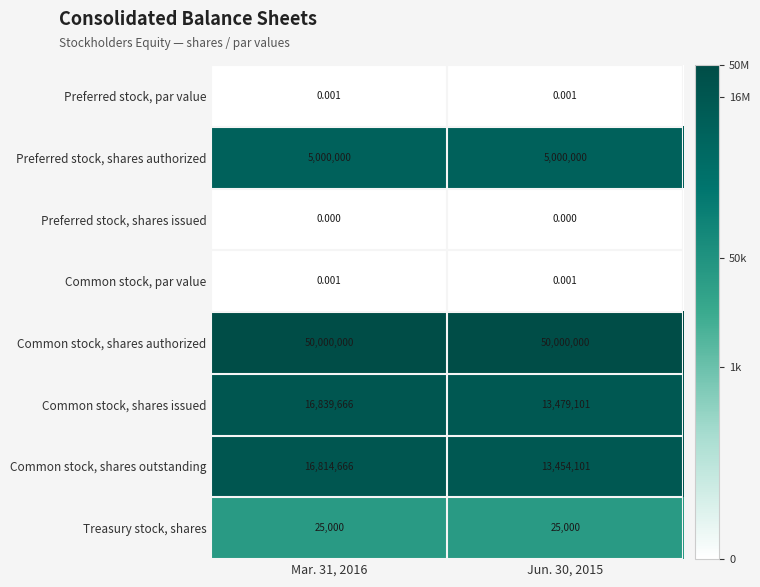

Which series has the largest total across all categories?

Common stock, shares authorized